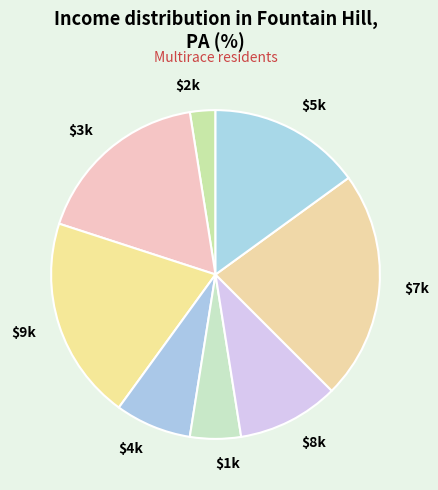

Count the number of slices in the pie.

8